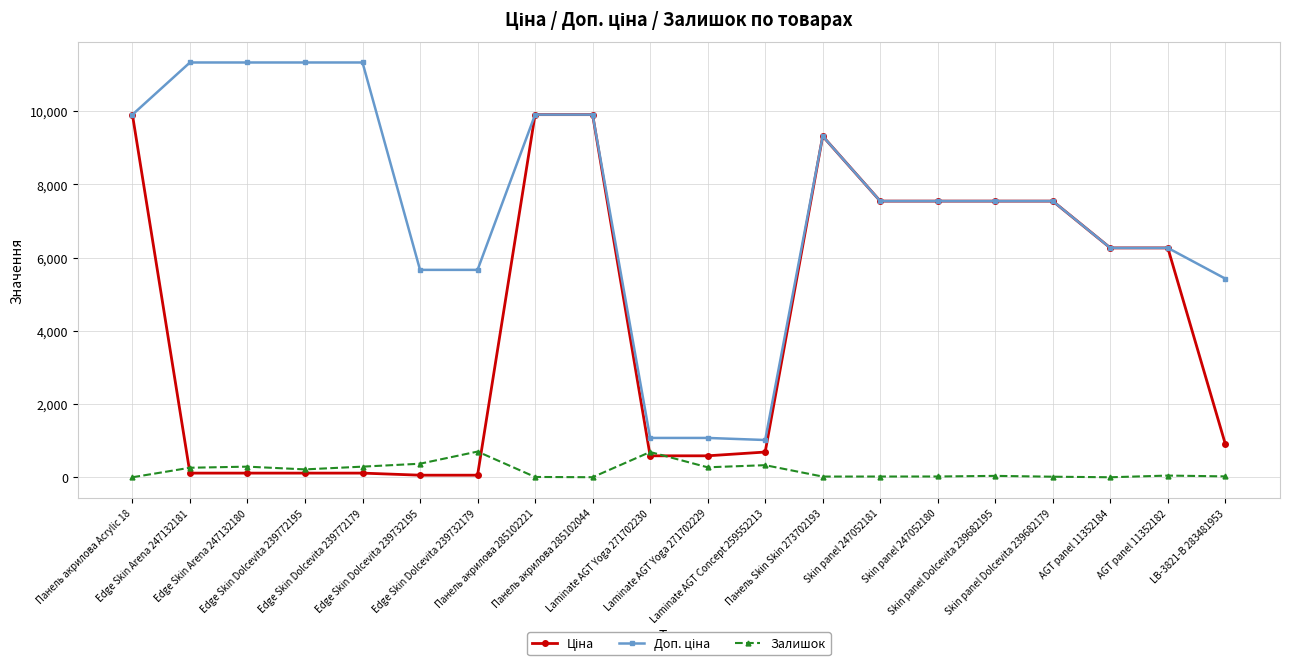

How many lines are shown in the chart?

3